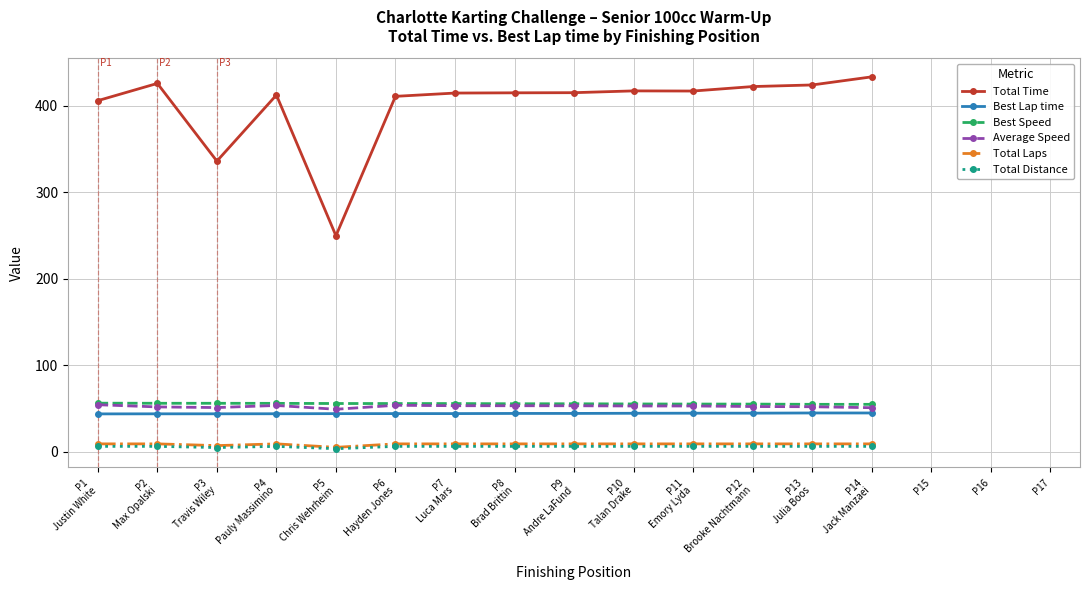

True or false: Best Speed and Best Lap time intersect in this chart.

False